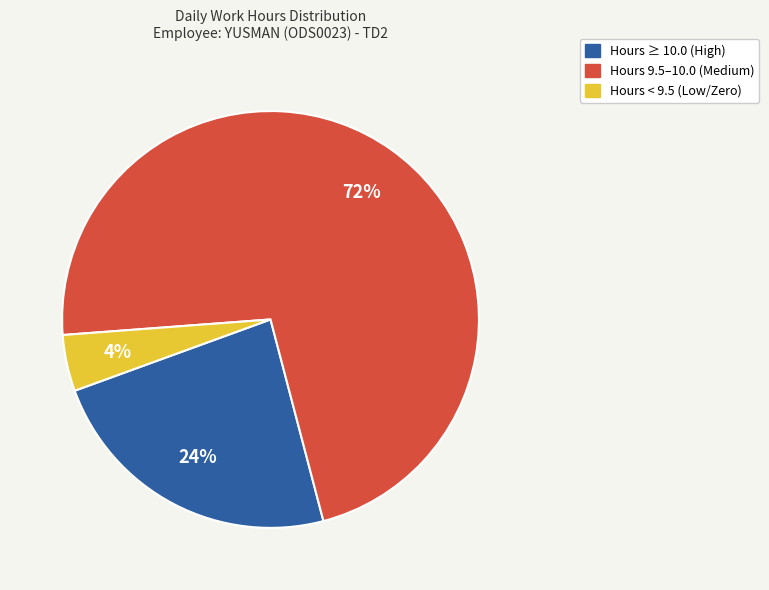

How many segments does this pie chart have?

3